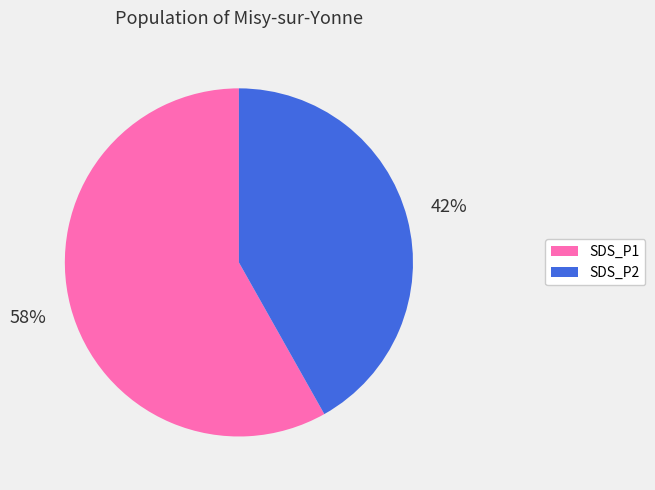

Is there any slice that represents more than half of the pie?

Yes